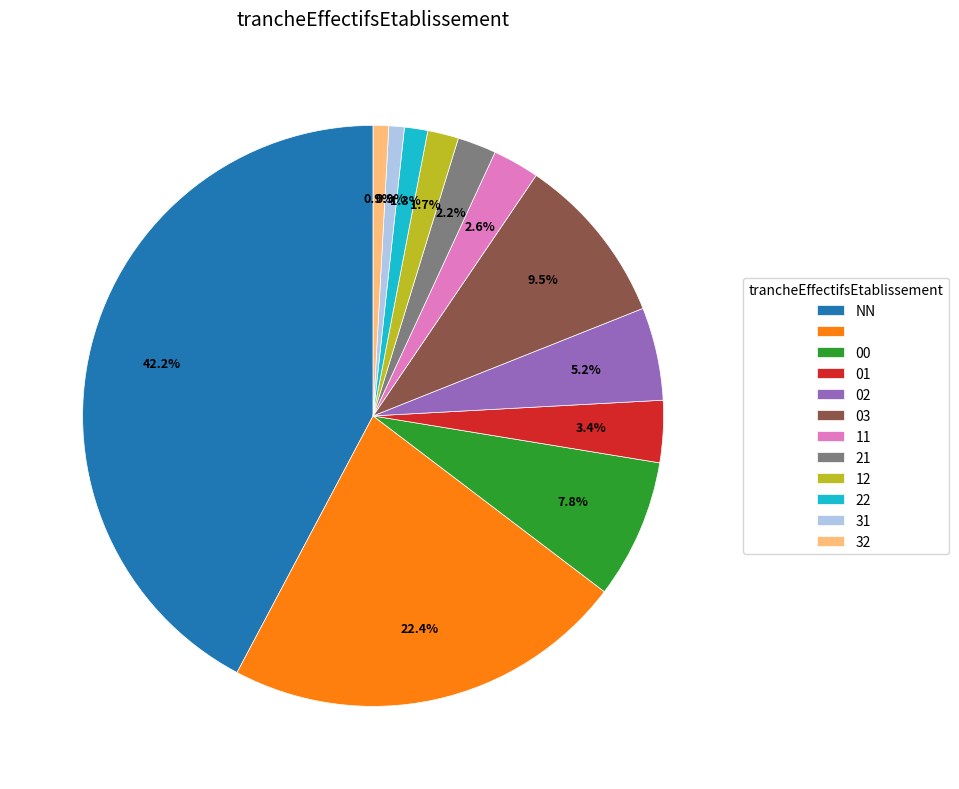

Does any single category account for the majority?

No